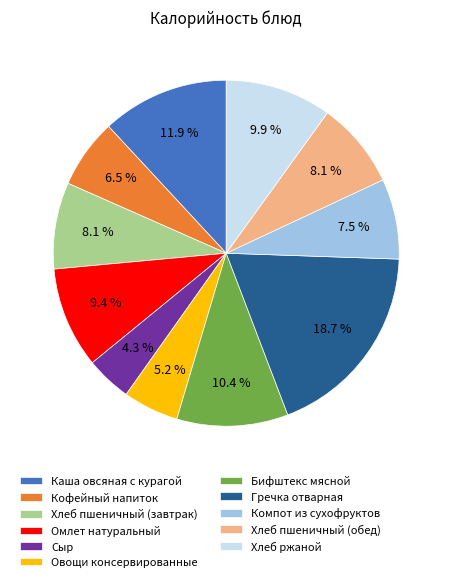

To the nearest percent, what is the difference between the largest and smallest slice percentages?

14%